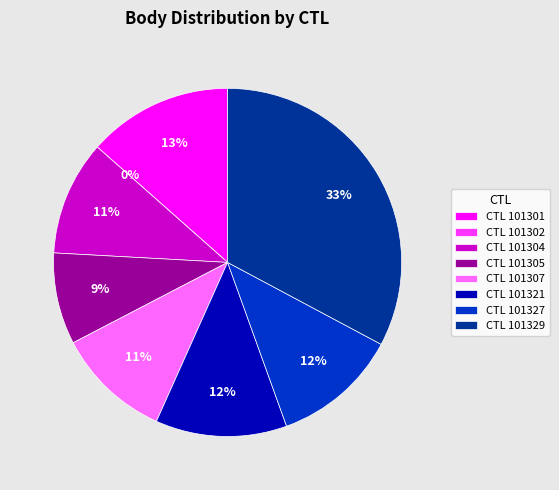

What is the ratio of the value at 101321 to the value at 101304?

1.1